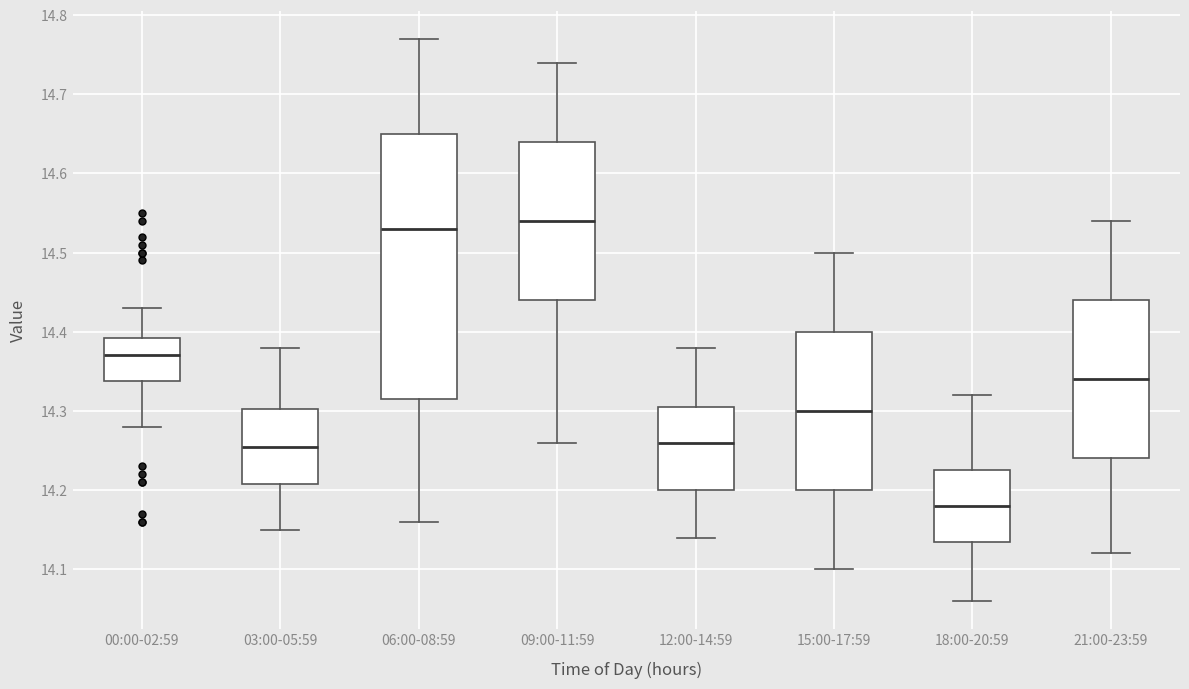

Comparing the boxes themselves (not the whiskers), which one is the tallest?

06:00-08:59